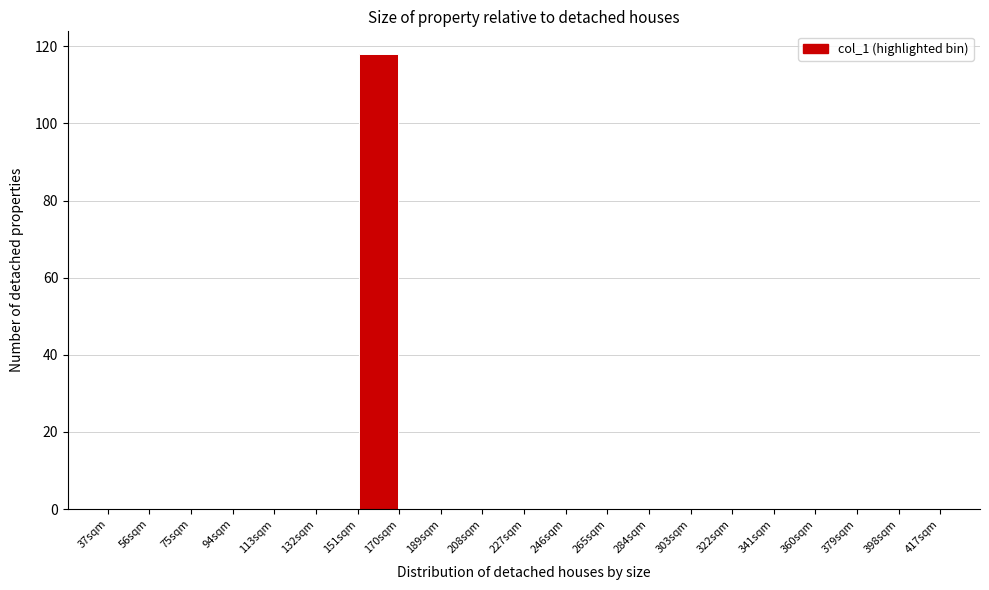

Which range on the x-axis has the tallest bar?

151 to 170